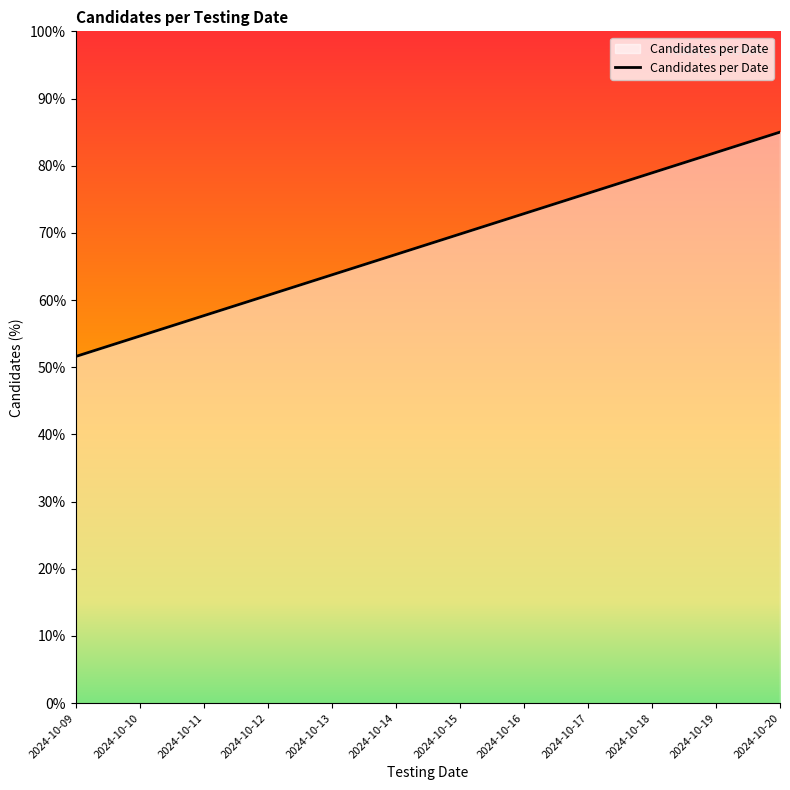

Is it true that the value at 2024-10-18 is 136.2?

False